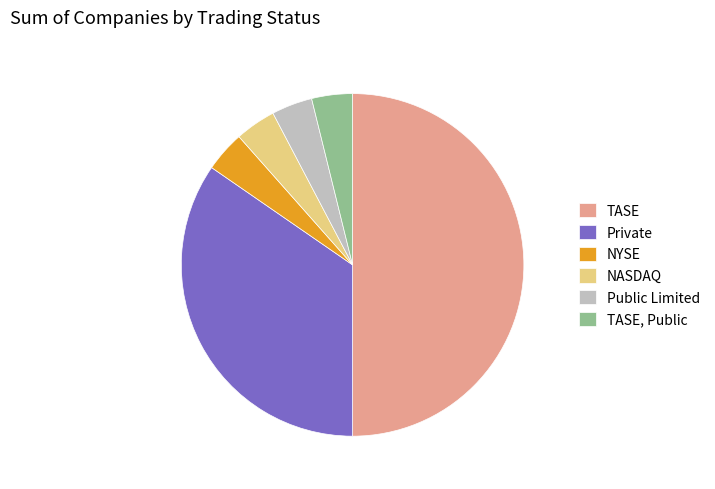

Does NYSE represent more than half of the total?

No